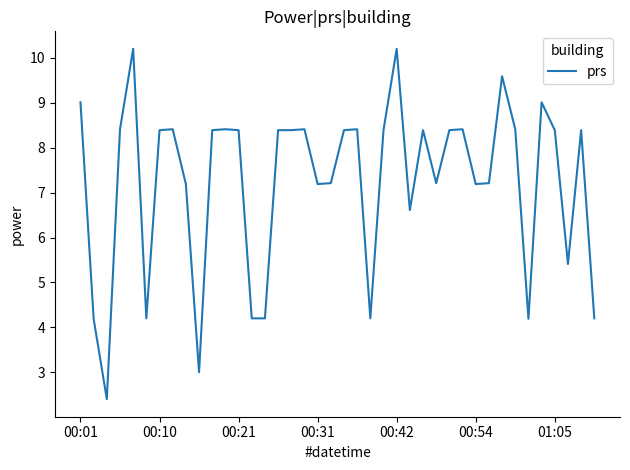

What is the smallest value displayed?

2.4